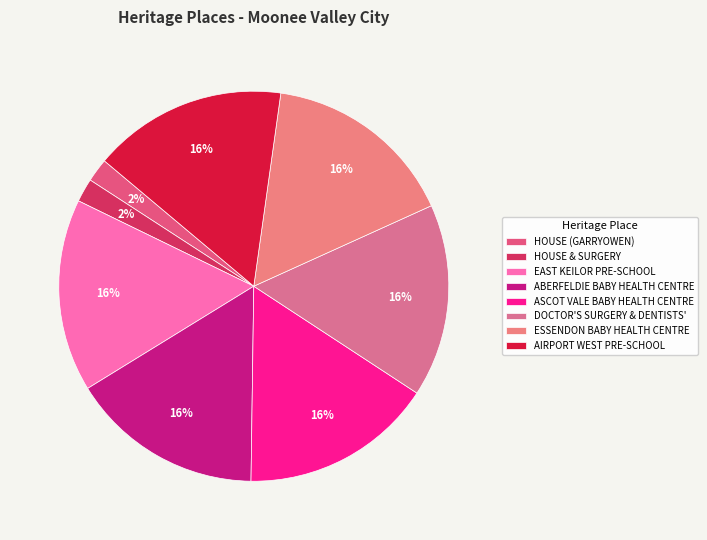

Which category has the smallest portion of the pie?

HOUSE (GARRYOWEN)